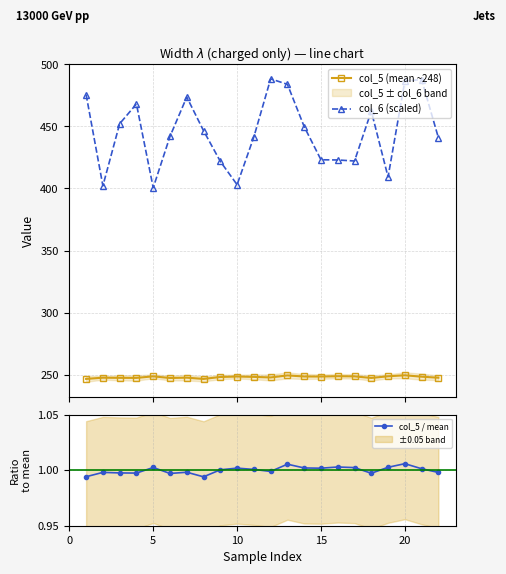

What is the maximum value for col_5 / mean?

1.0